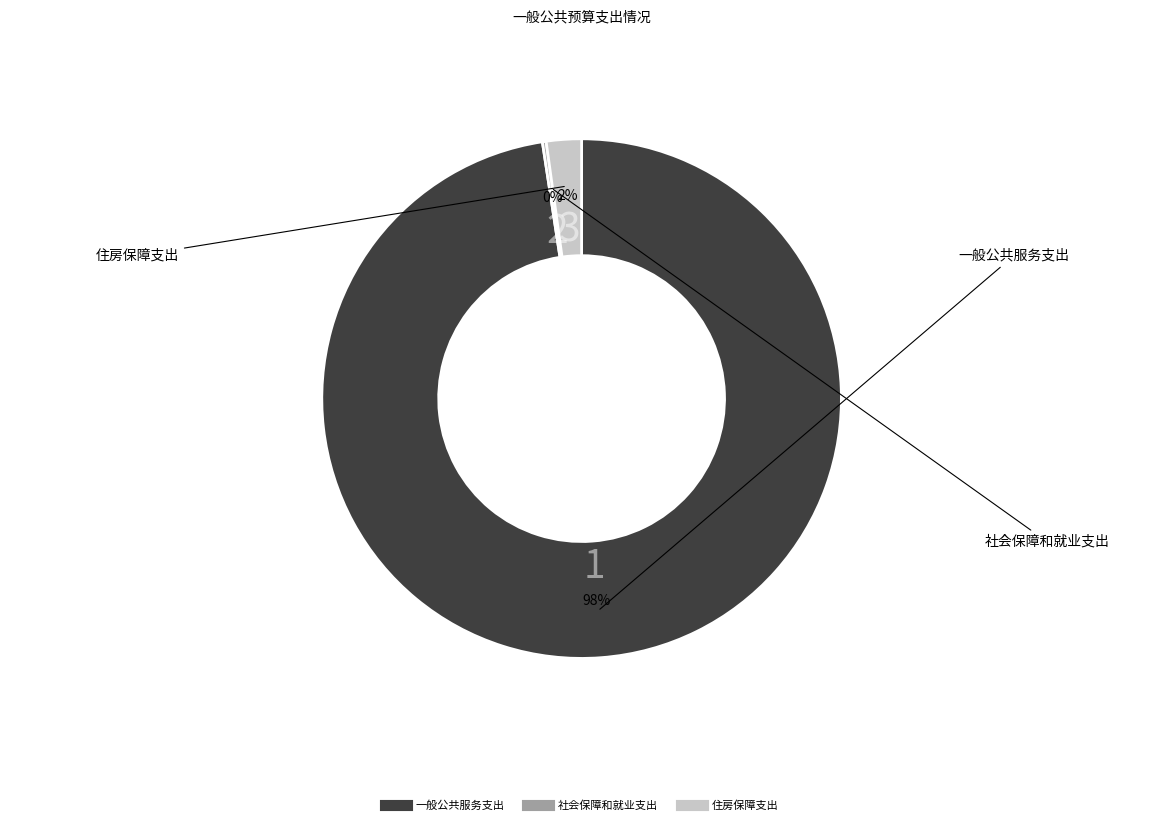

Is it true that 住房保障支出 is 2% of the pie?

True